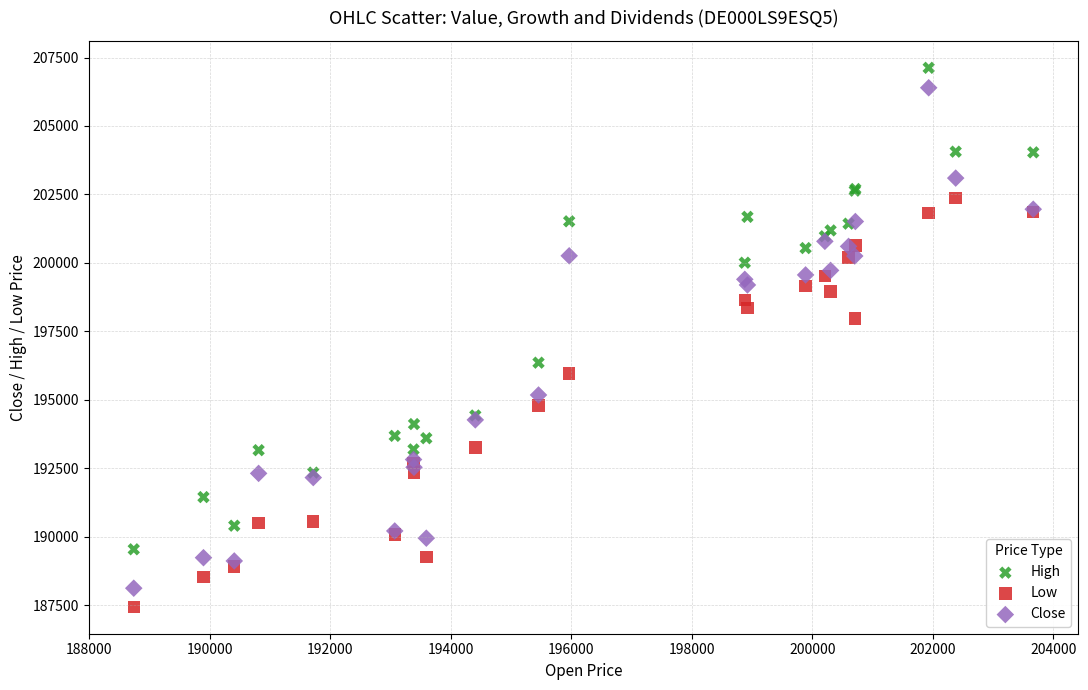

What is the X range (max minus min) for the scatter plot?

14927